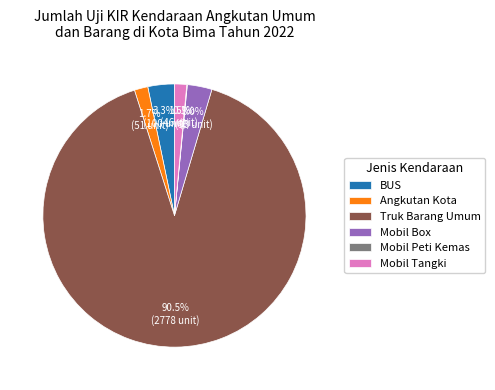

Do Mobil Tangki and Angkutan Kota together represent more than half of the pie?

No